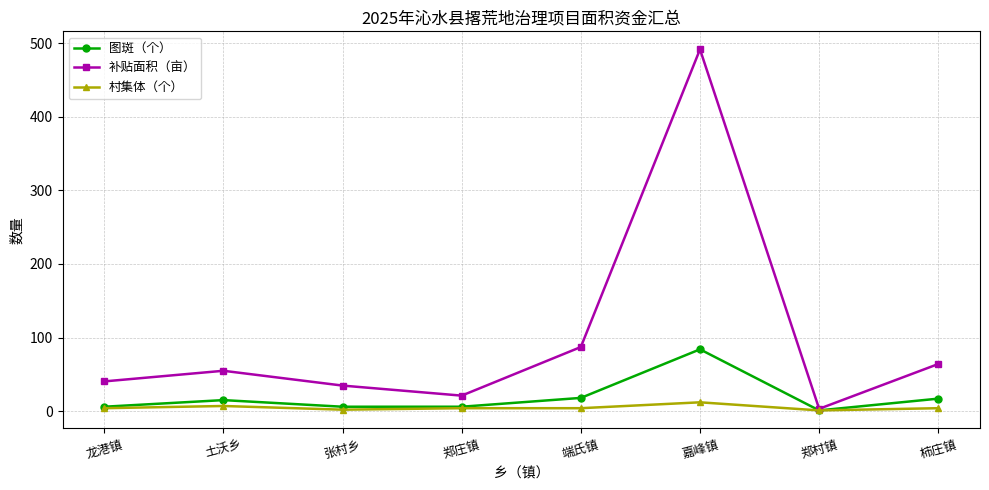

List the series in order of their overall mean, lowest first.

村集体（个）, 图斑（个）, 补贴面积（亩）